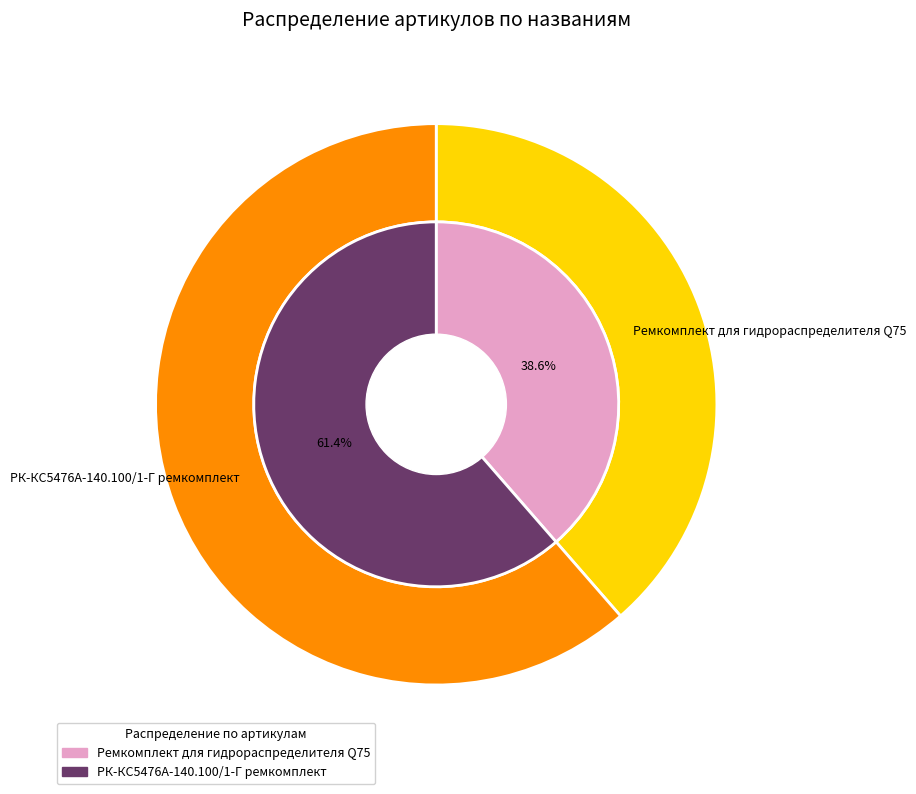

True or false: Ремкомплект для гидрораспределителя Q75 accounts for 39% of the total.

True